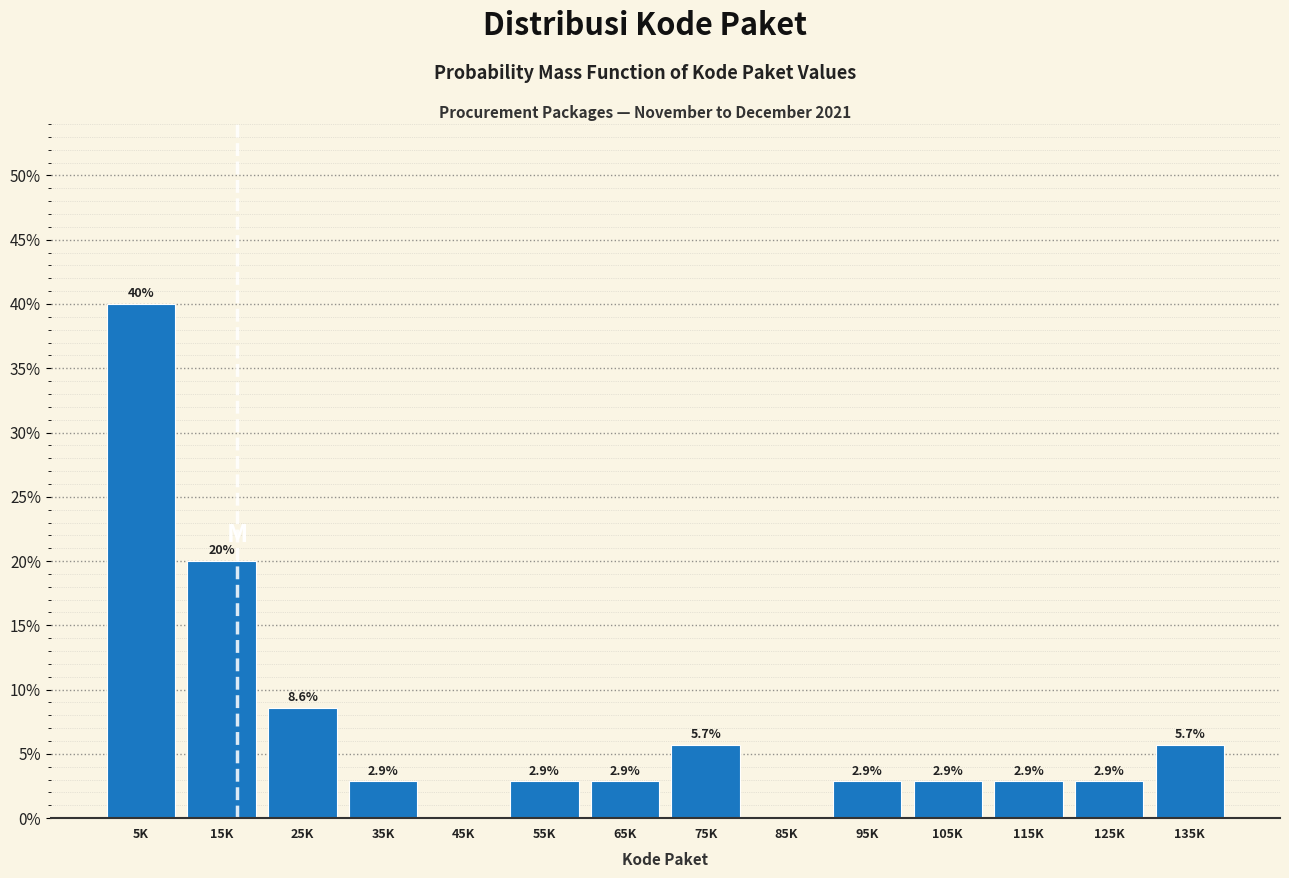

Reading right to left, what are all the values shown in this chart?

135K=5.7	125K=2.9	115K=2.9	105K=2.9	95K=2.9	85K=0.0	75K=5.7	65K=2.9	55K=2.9	45K=0.0	35K=2.9	25K=8.6	15K=20.0	5K=40.0